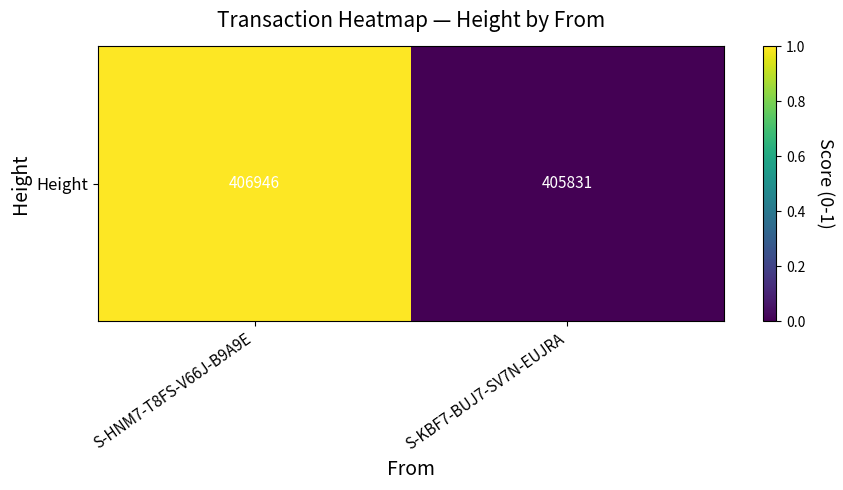

List the labels in order of value, largest first.

S-HNM7-T8FS-V66J-B9A9E, S-KBF7-BUJ7-SV7N-EUJRA